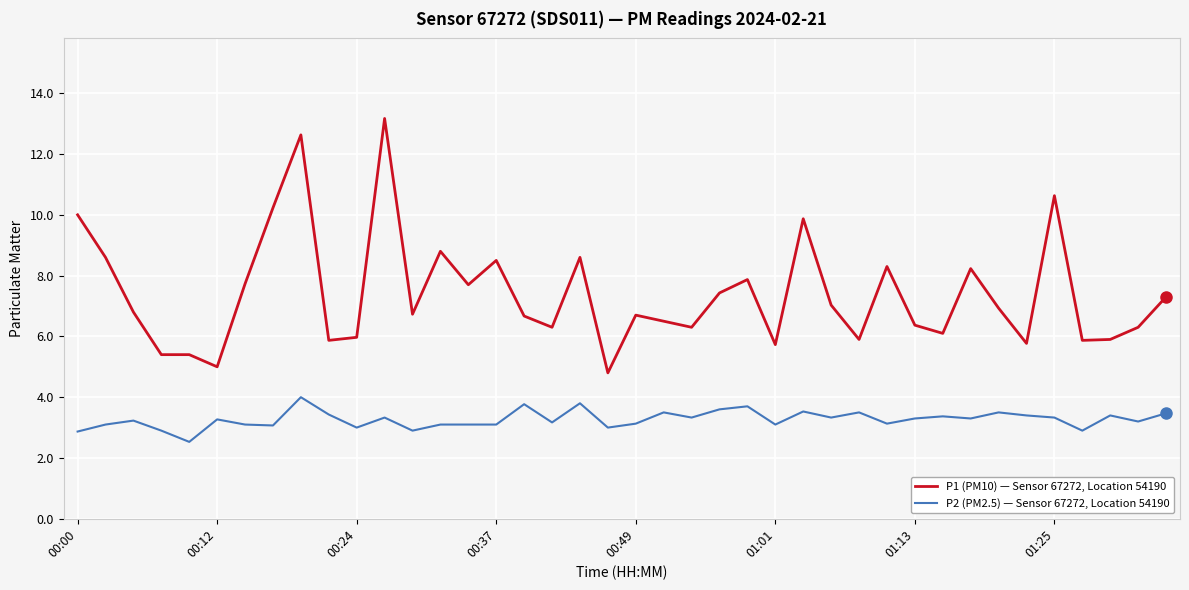

True or false: P1 (PM10) — Sensor 67272, Location 54190 and P2 (PM2.5) — Sensor 67272, Location 54190 intersect in this chart.

False